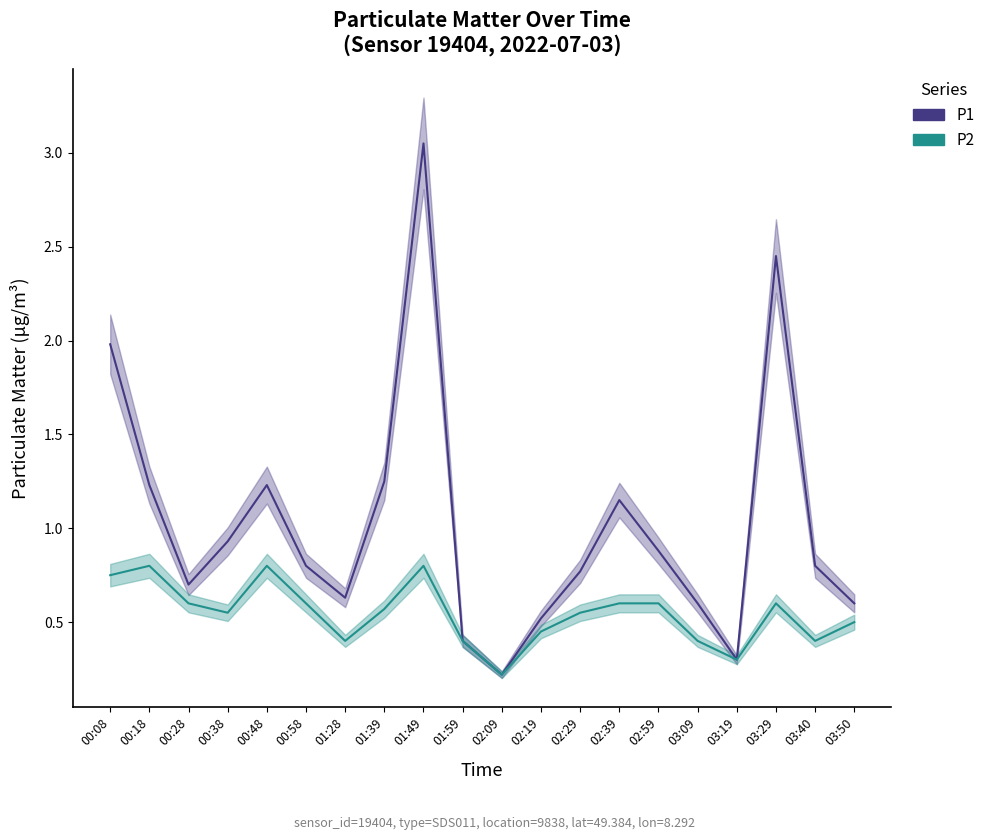

Which category has the highest value across all series?

01:49